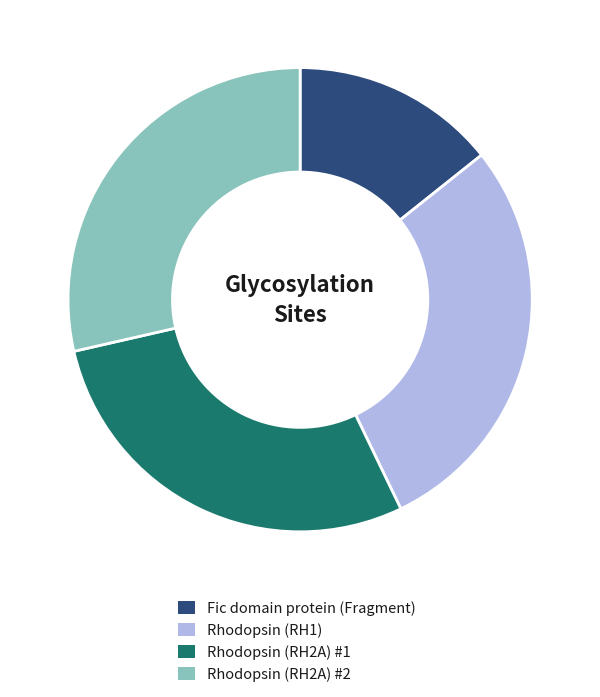

The Rhodopsin (RH1) slice represents 29% of the pie. True or false?

True